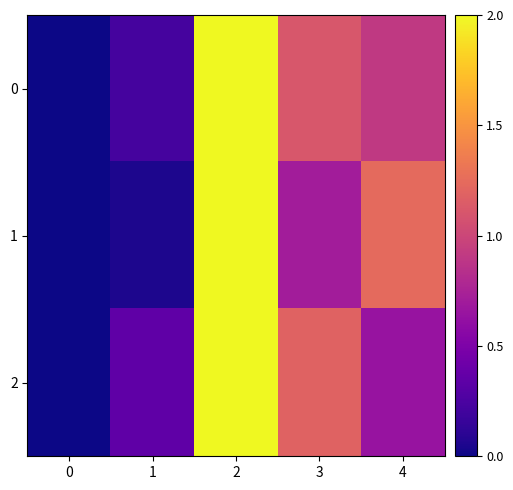

What is the greatest value displayed?

1.0